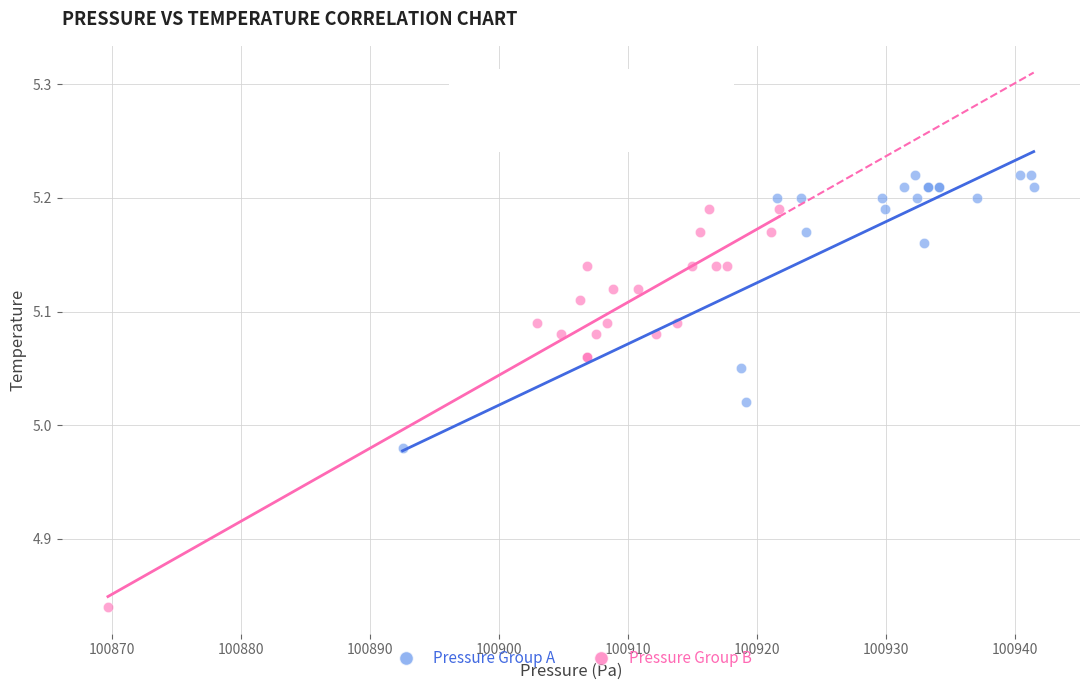

Which series contains the highest Y value?

Pressure Group A